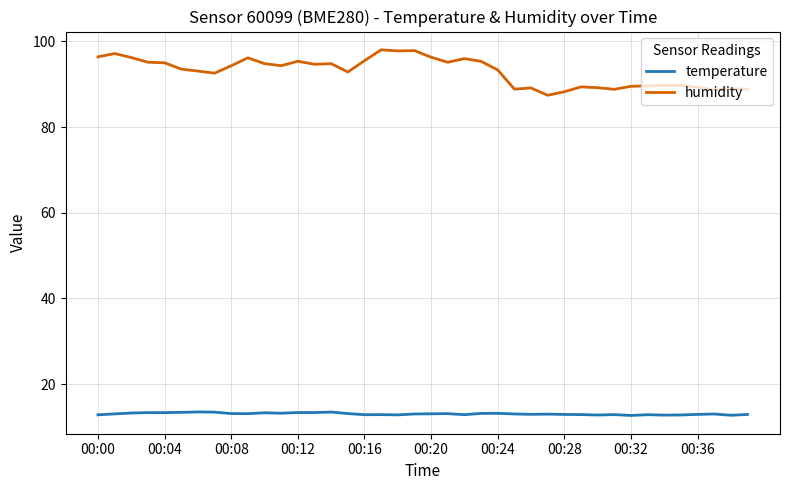

What is the lowest value of the humidity series?

87.4